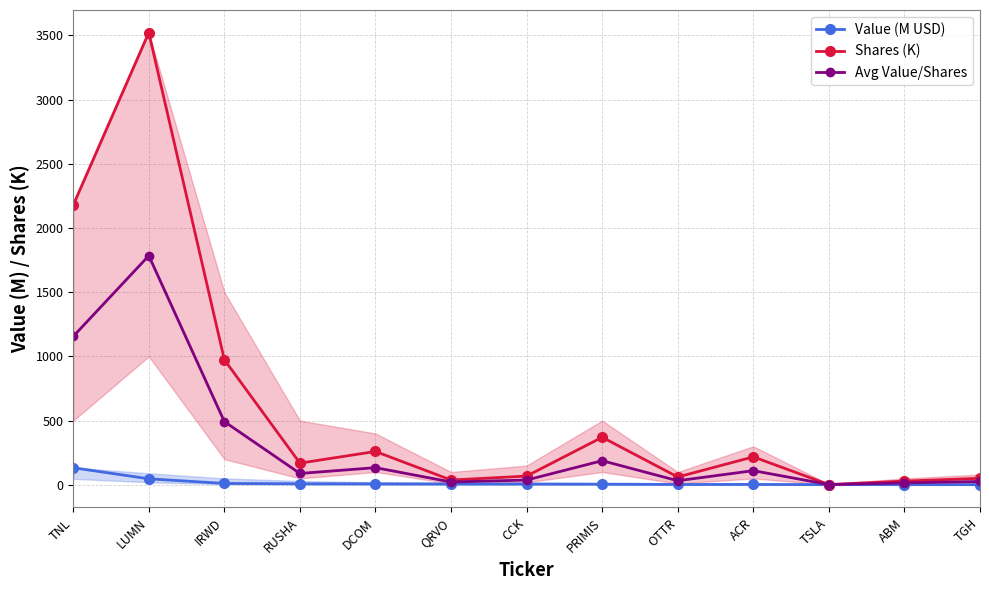

Between ACR and IRWD, which is larger?

IRWD